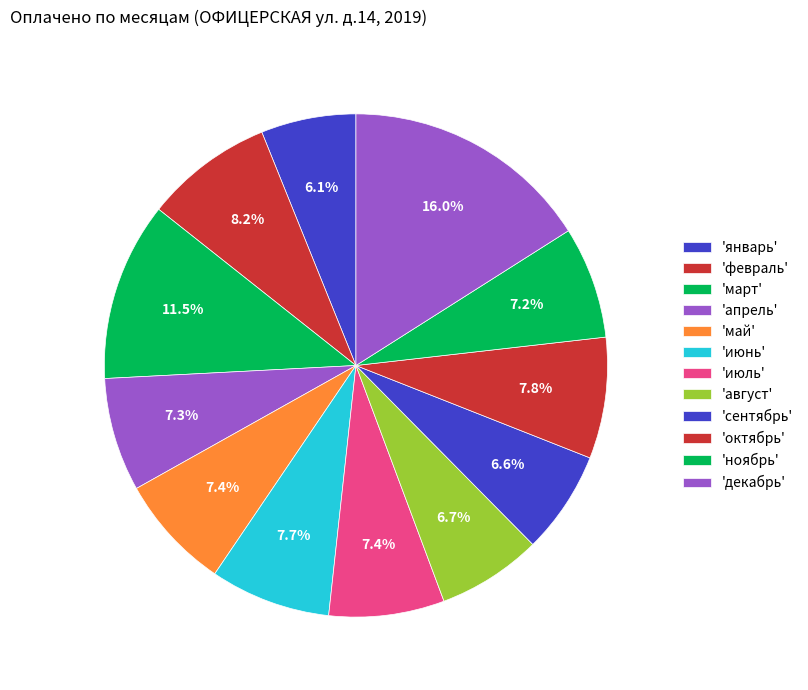

Count the number of slices in the pie.

12